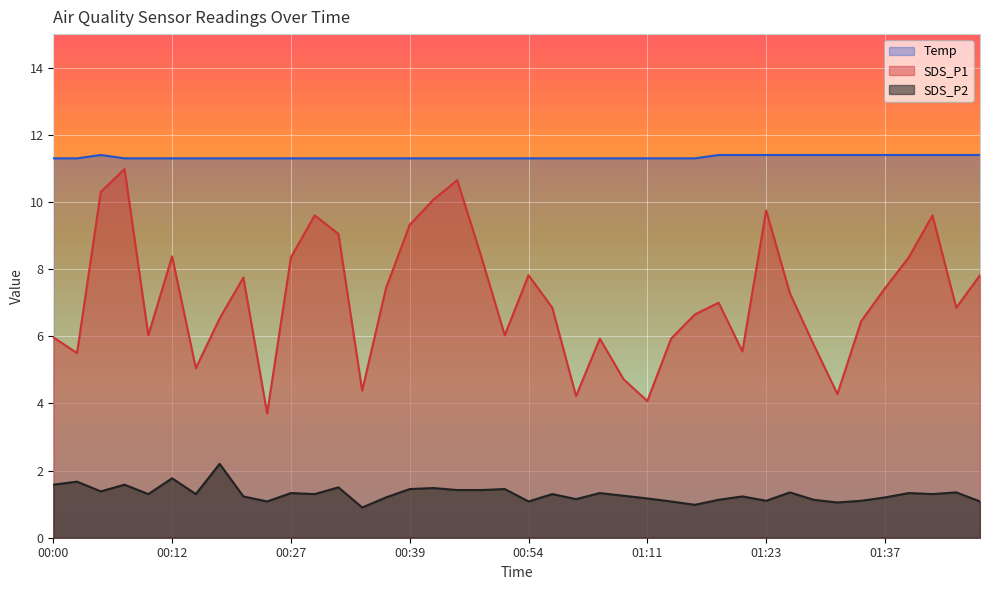

Is the value of SDS_P1 at 00:02 greater than the value of Temp at 00:00?

No